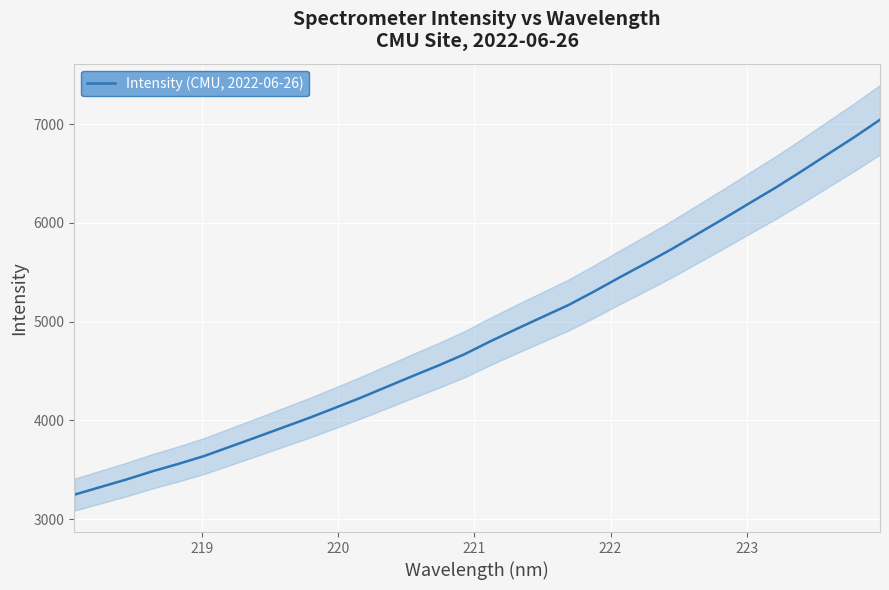

What is the difference between the maximum and minimum values?

3797.5